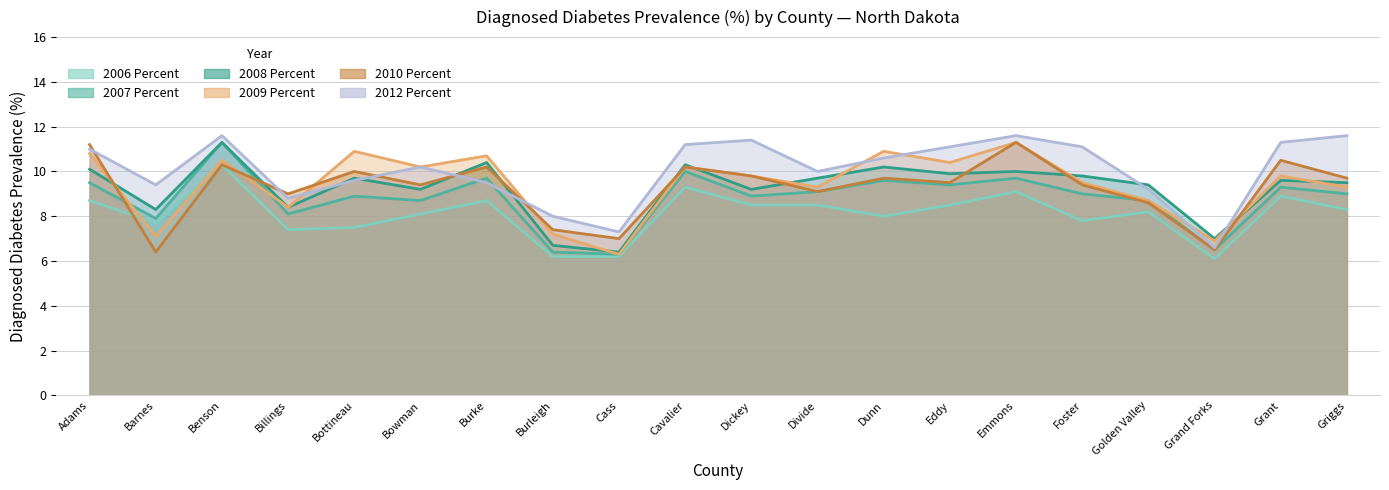

What is the spread (max minus min) of values at Cass?

1.1